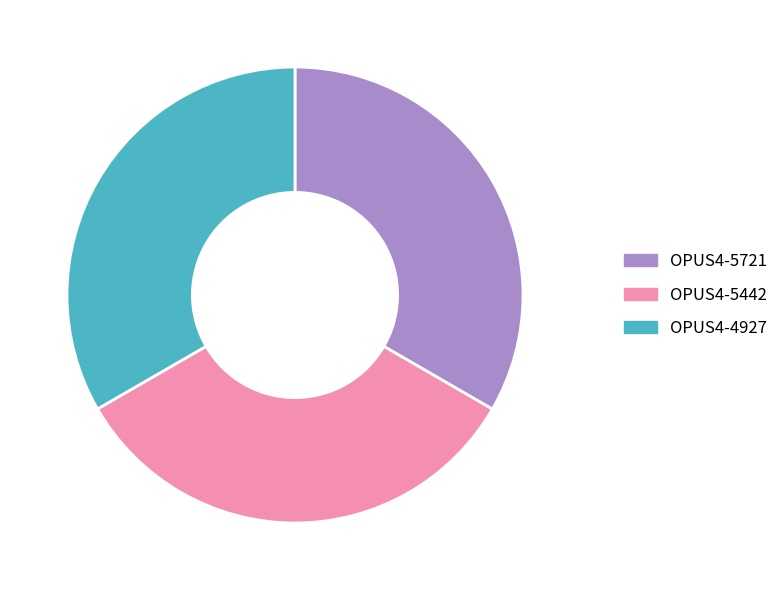

Do OPUS4-4927 and OPUS4-5442 together represent more than half of the pie?

Yes